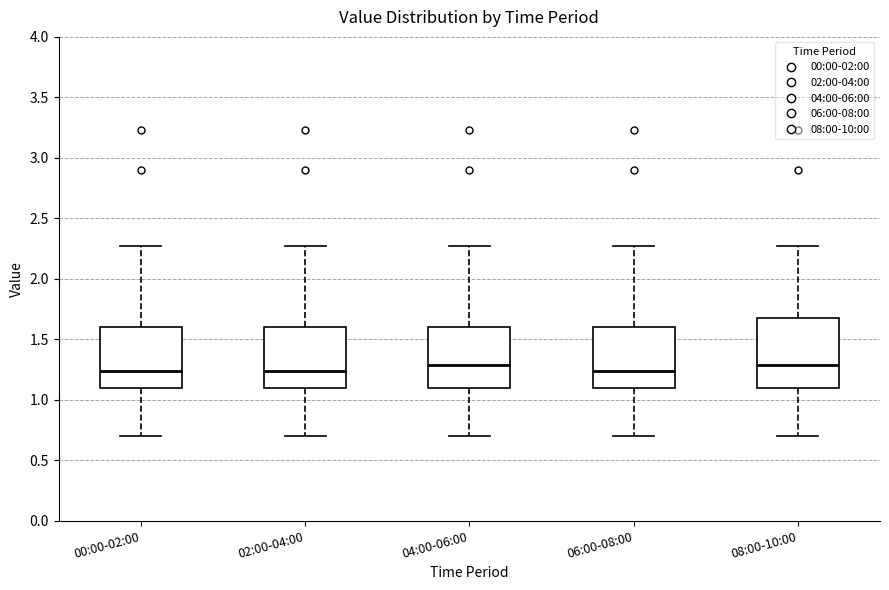

Reading left to right, read every box against the y-axis: the position of its median line, the range the box covers, and the ends of its whiskers. The values are not printed on the chart, so give them approximately, as read against the axis.

00:00-02:00: median 1.25, box 1.10 to 1.60, whiskers 0.70 to 2.25
02:00-04:00: median 1.25, box 1.10 to 1.60, whiskers 0.70 to 2.25
04:00-06:00: median 1.30, box 1.10 to 1.60, whiskers 0.70 to 2.25
06:00-08:00: median 1.25, box 1.10 to 1.60, whiskers 0.70 to 2.25
08:00-10:00: median 1.30, box 1.10 to 1.70, whiskers 0.70 to 2.25